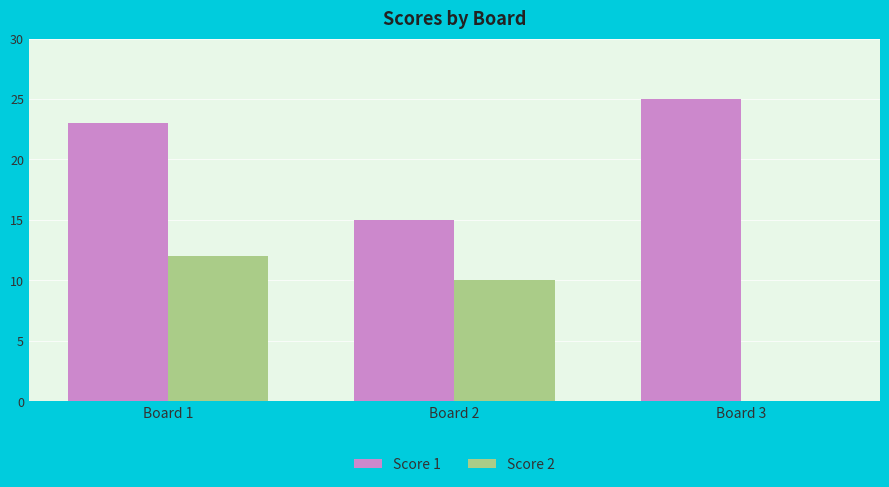

The Score 2 series shows 6 at Board 1. True or false?

False